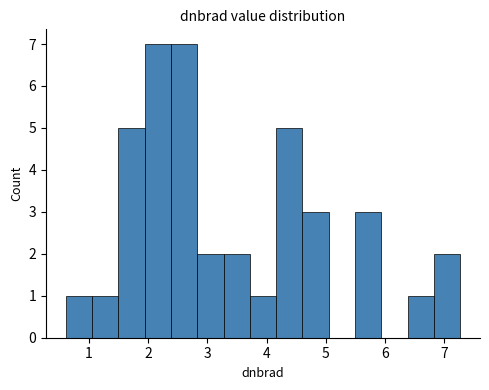

Reading left to right, list every bar in this chart as the range it spans on the x-axis followed by its height. Neither the bar edges nor the heights are printed on the chart, so give them approximately, as read against the axes.

0.6 to 1.1: 1
1.1 to 1.5: 1
1.5 to 1.9: 5
1.9 to 2.4: 7
2.4 to 2.8: 7
2.8 to 3.3: 2
3.3 to 3.7: 2
3.7 to 4.2: 1
4.2 to 4.6: 5
4.6 to 5.0: 3
5.0 to 5.5: 0
5.5 to 5.9: 3
5.9 to 6.4: 0
6.4 to 6.8: 1
6.8 to 7.3: 2